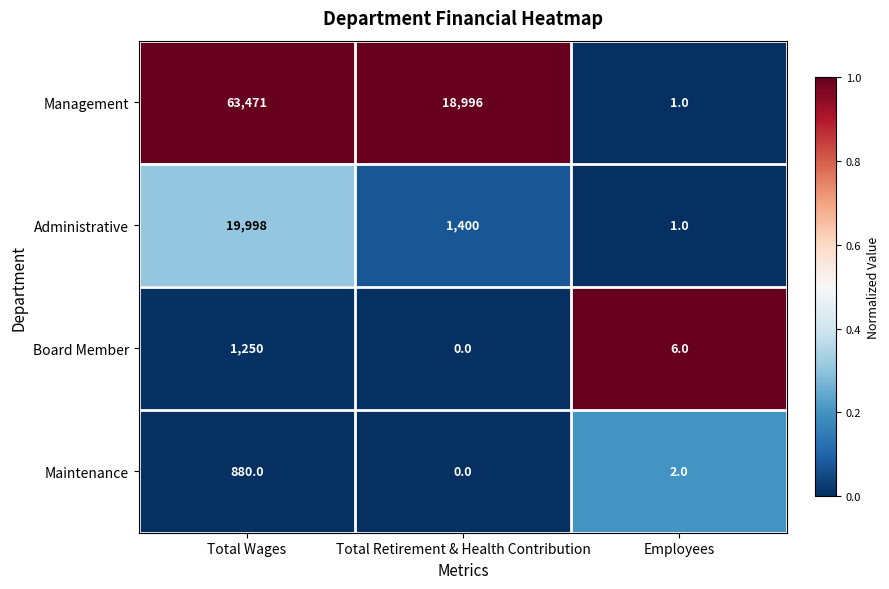

What is the difference between the maximum and minimum values in the Board Member series?

1250